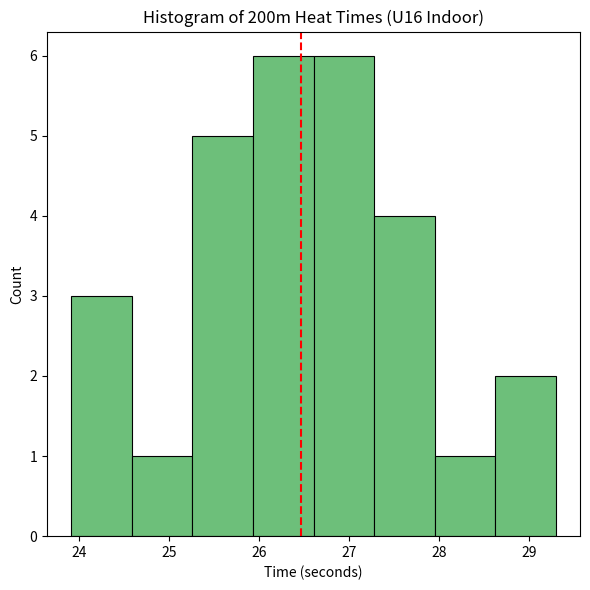

How tall is the bar that spans 28.6 to 29.3 on the x-axis? Neither the bar edges nor the heights are printed on the chart, so give them approximately, as read against the axes.

2